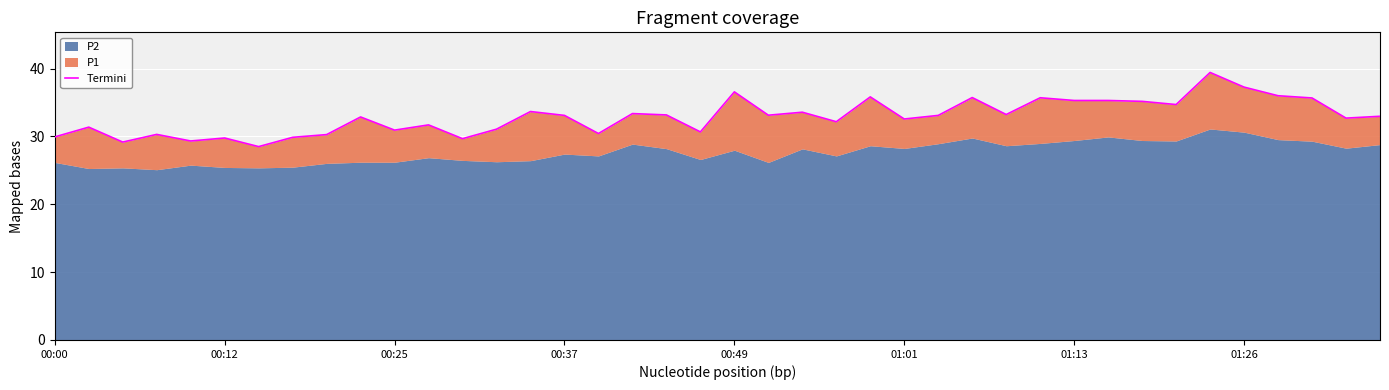

Reading right to left, what are all the values shown in this chart?

33.0	32.7	35.7	36.0	37.3	39.4	34.7	35.2	35.3	35.3	35.7	33.2	35.7	33.1	32.6	35.8	32.2	33.6	33.1	36.6	30.7	33.2	33.4	30.4	33.1	33.7	31.1	29.7	31.7	30.9	32.9	30.3	29.9	28.5	29.8	29.3	30.3	29.2	31.4	29.9